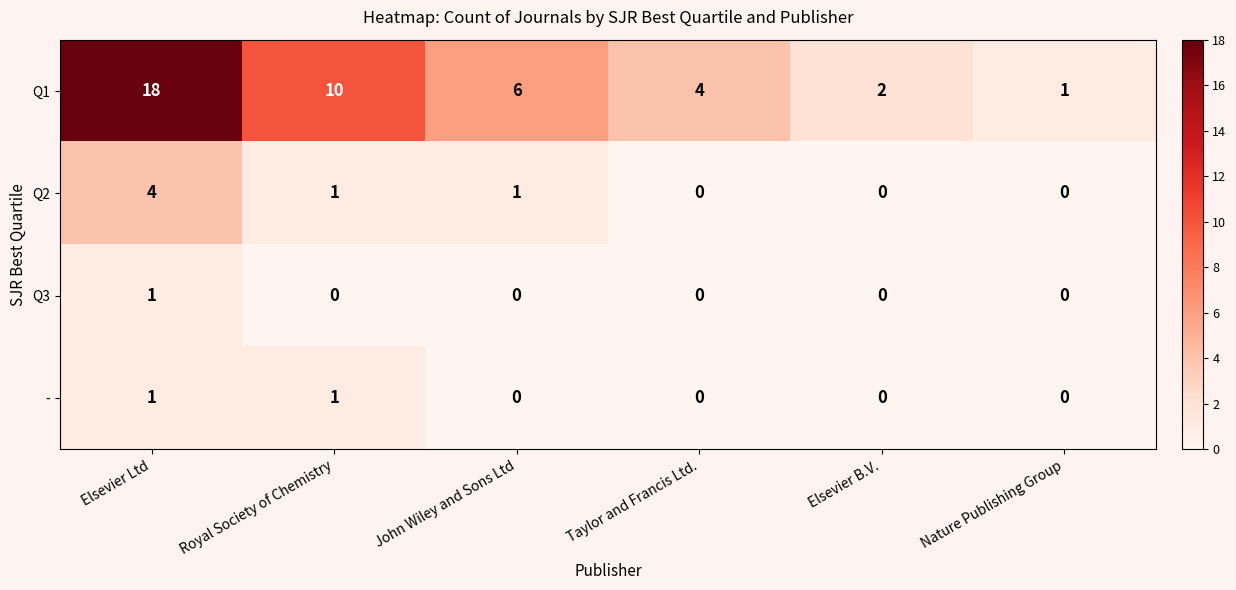

Rank the categories by Q1 value from lowest to highest.

Nature Publishing Group, Elsevier B.V., Taylor and Francis Ltd., John Wiley and Sons Ltd, Royal Society of Chemistry, Elsevier Ltd